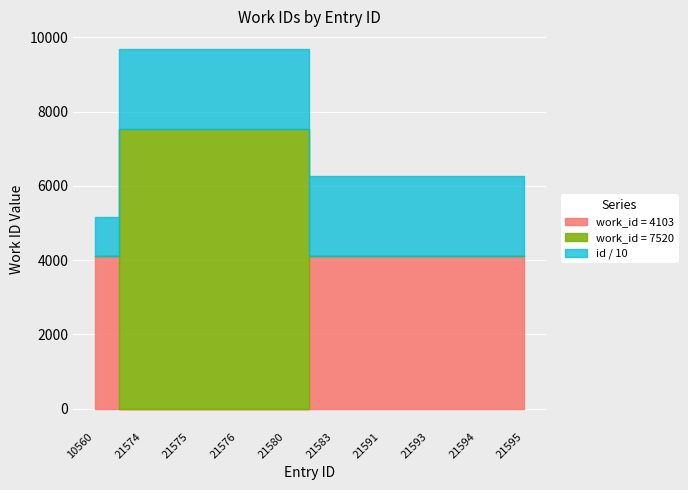

What is the value of the work_id point at the 9th from the left?

4103